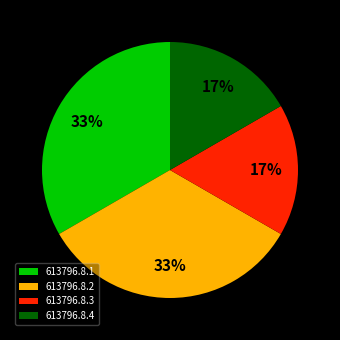

To the nearest percent, what portion does 613796.8.2 represent?

33%